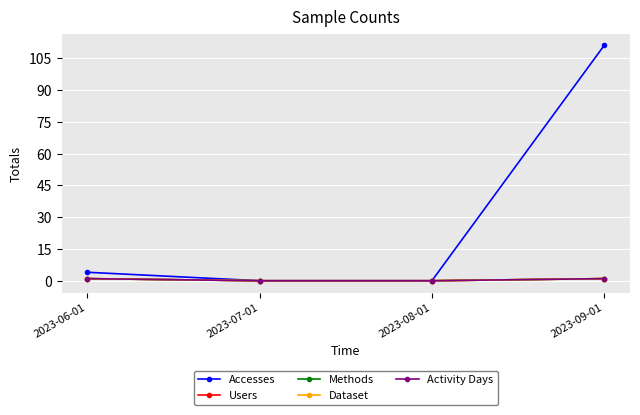

List the series in order of their peak value, highest first.

Accesses, Users, Methods, Dataset, Activity Days